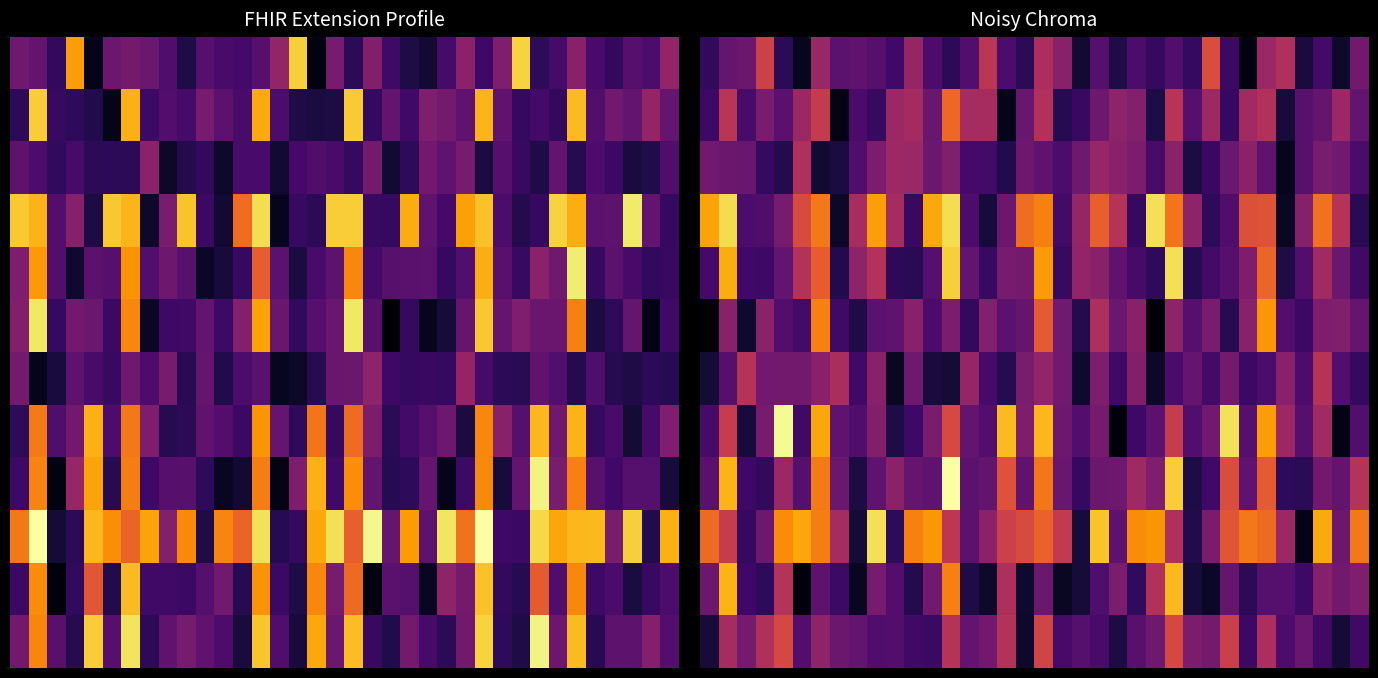

How many categories are shown in the chart?

36